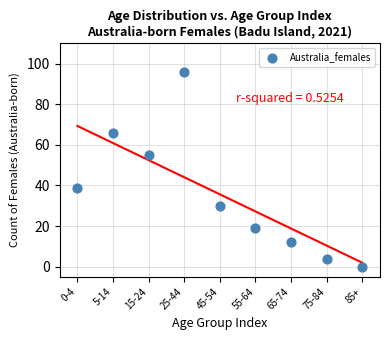

What is the range of Y values (max minus min)?

96